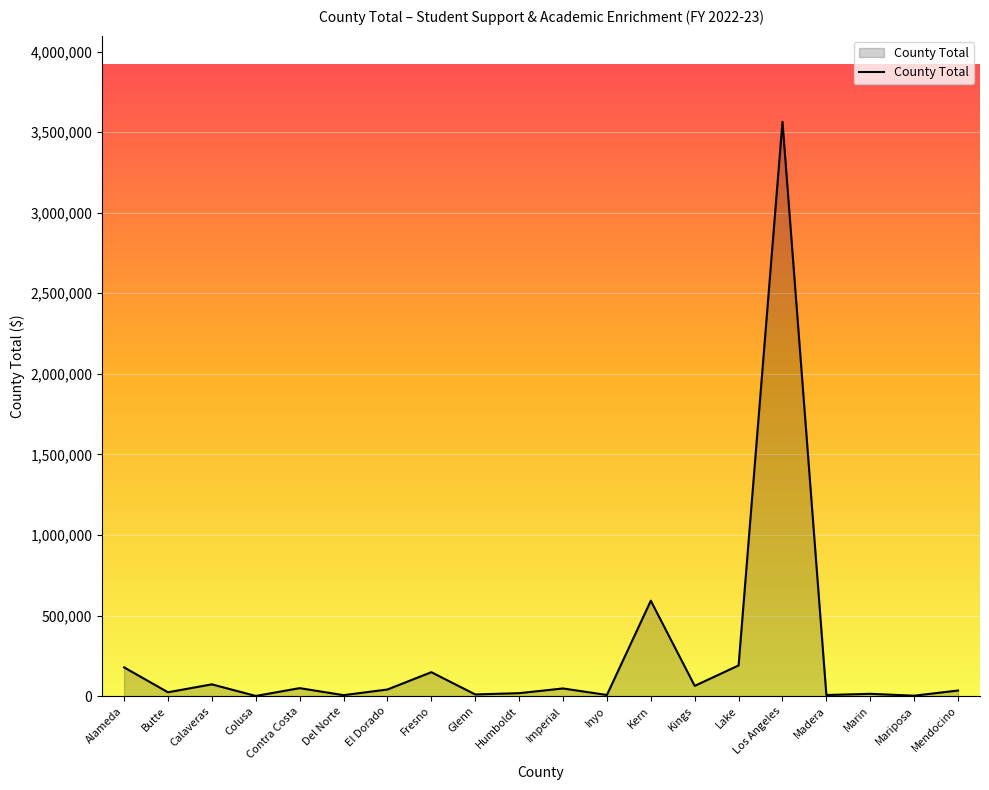

True or false: the data shows 190331 at Lake.

True